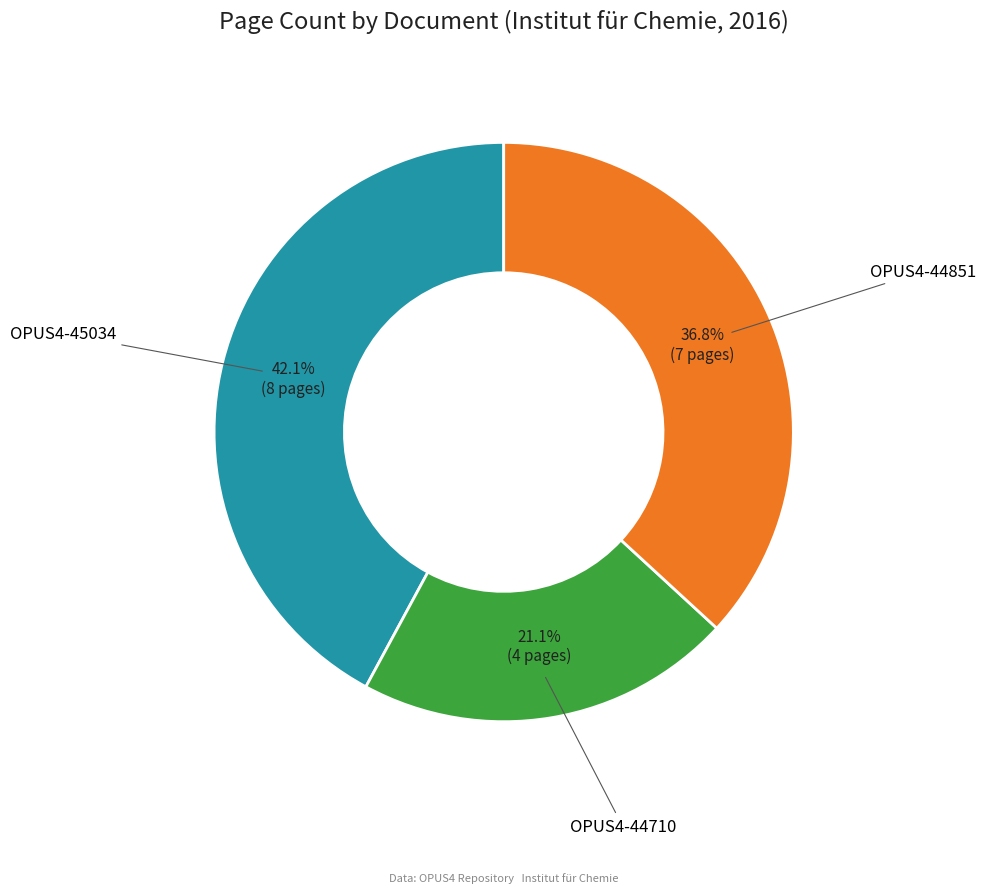

Is there any slice that represents more than half of the pie?

No